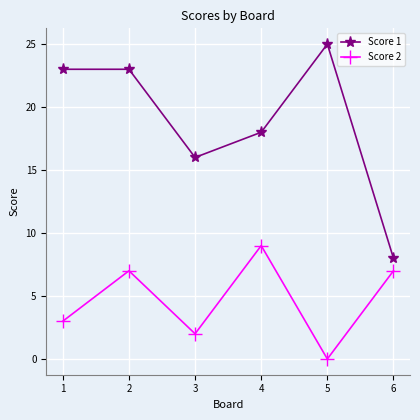

The Score 1 series shows 25 at 3. True or false?

False